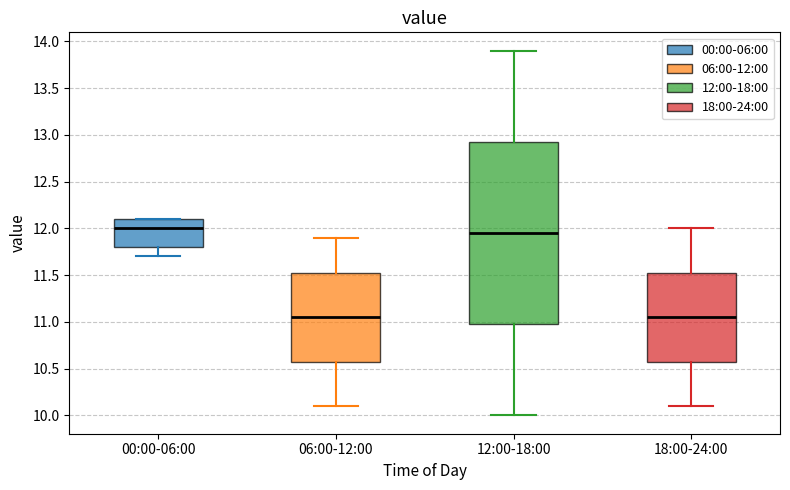

Comparing the boxes themselves (not the whiskers), which one is the tallest?

12:00-18:00